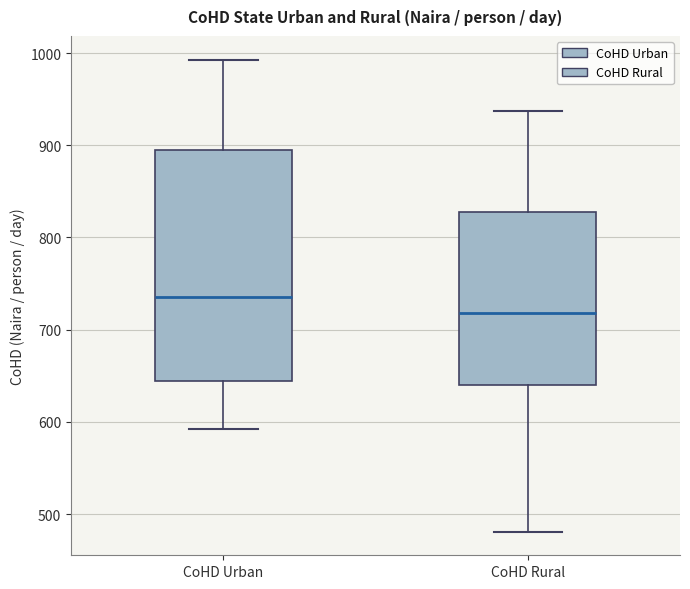

Comparing the boxes themselves (not the whiskers), which one is the tallest?

CoHD Urban